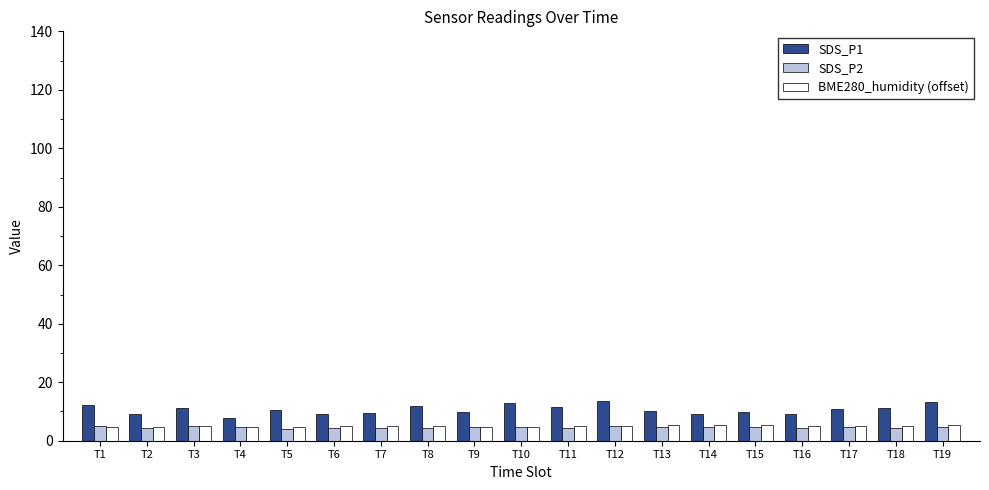

Count the number of data series in this chart.

3